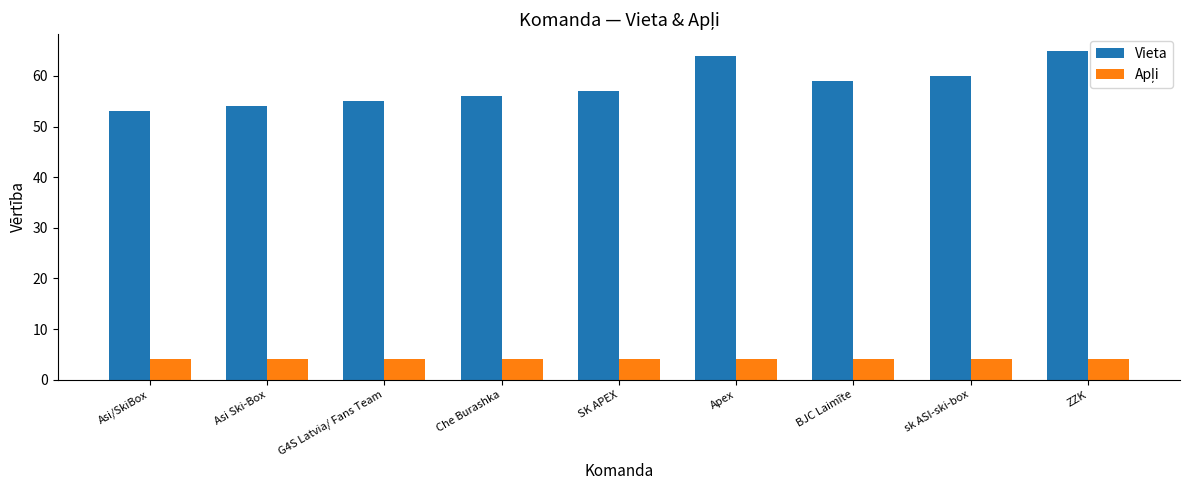

What is the difference between the maximum and second lowest values in the Vieta series?

11